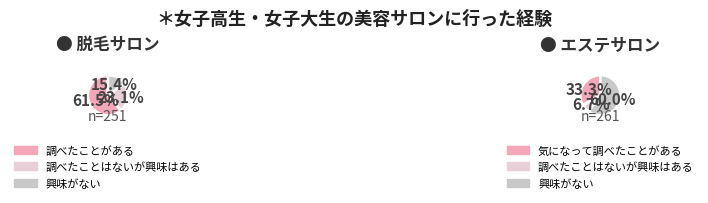

Is the sum of 6 and 8 greater than half?

No